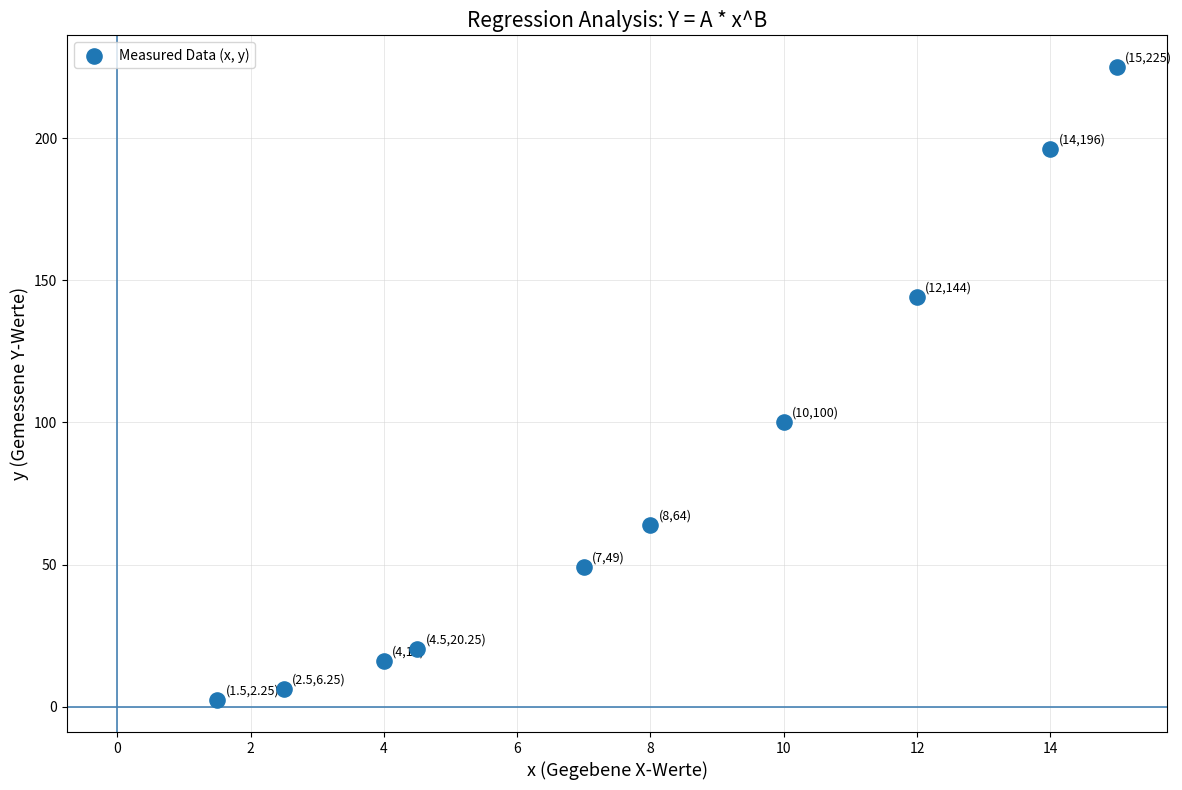

What Y value in the scatter plot is closest to 113?

100.0